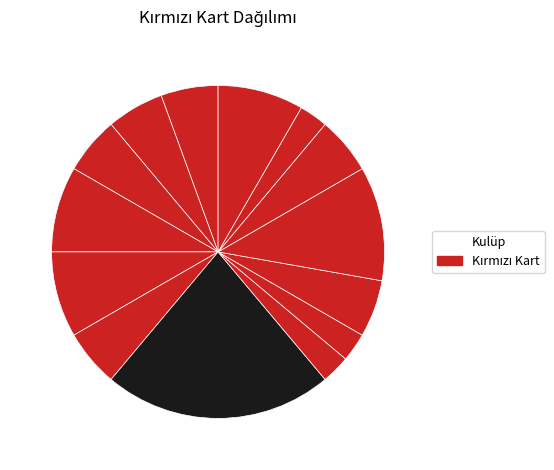

Count the number of slices in the pie.

14